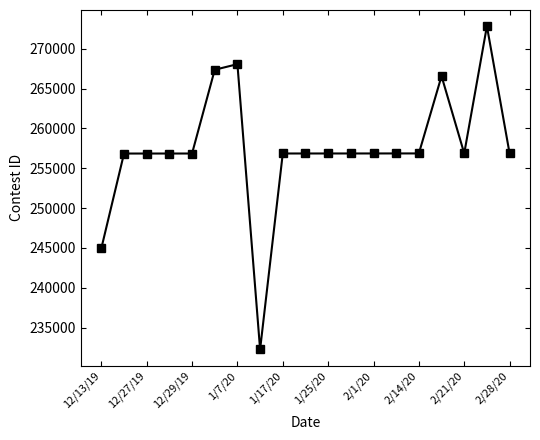

True or false: the data has more than 1 interior local peaks.

True